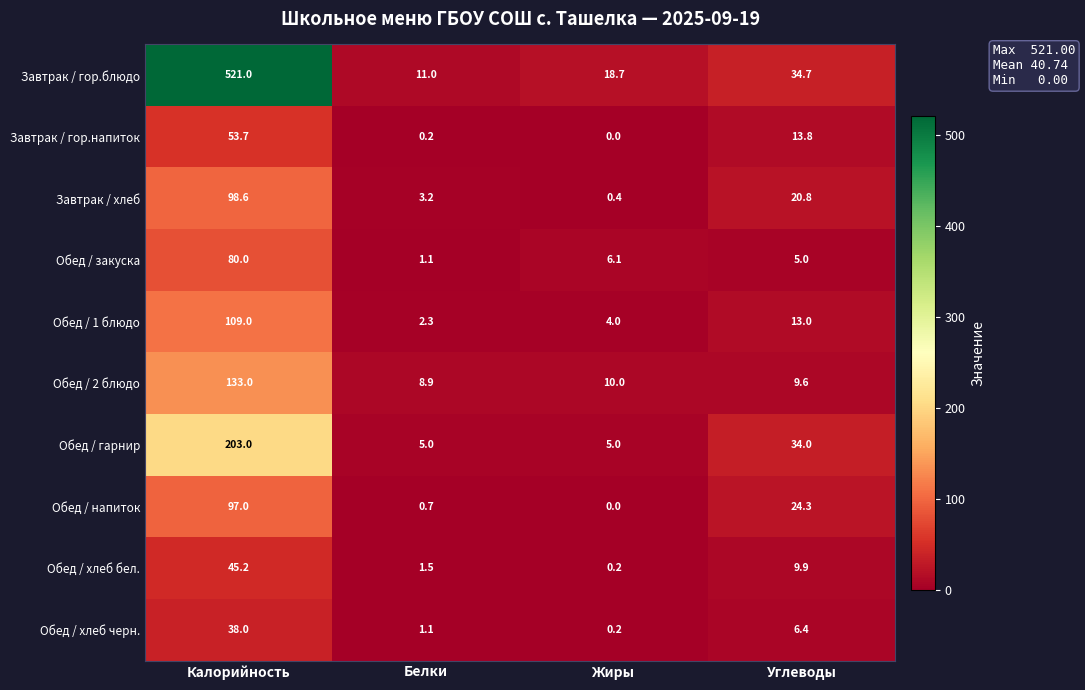

At which label does Обед / хлеб черн. first exceed 6?

Калорийность